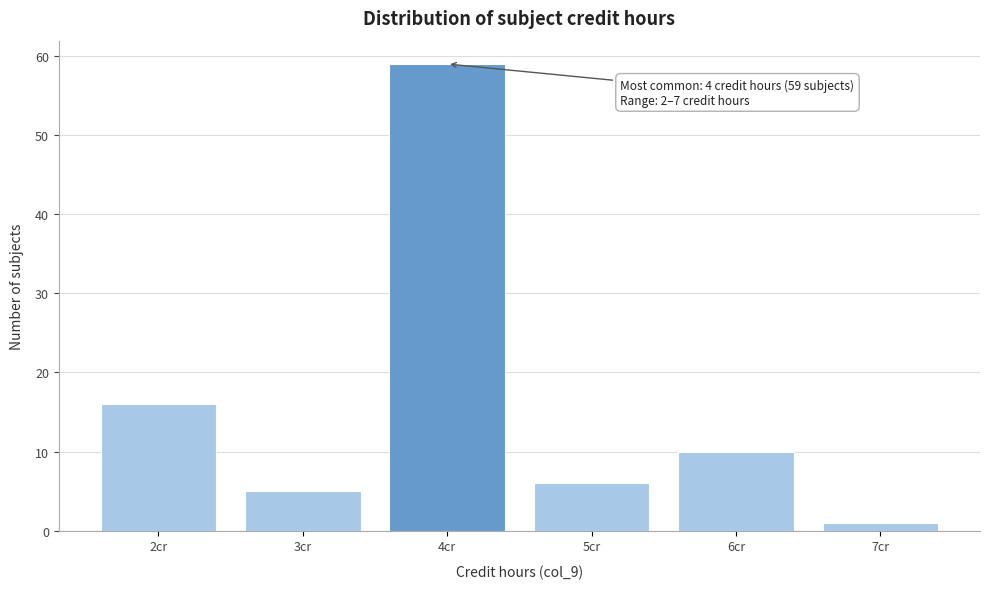

Reading left to right, list all the values displayed in this chart.

16	5	59	6	10	1